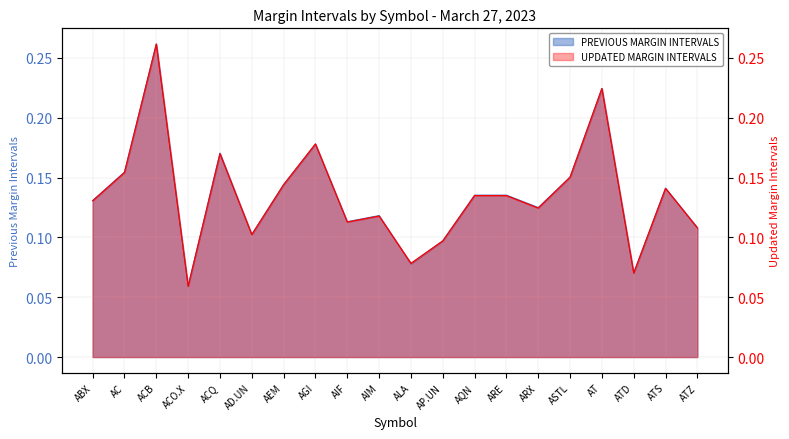

How many lines are shown in the chart?

2